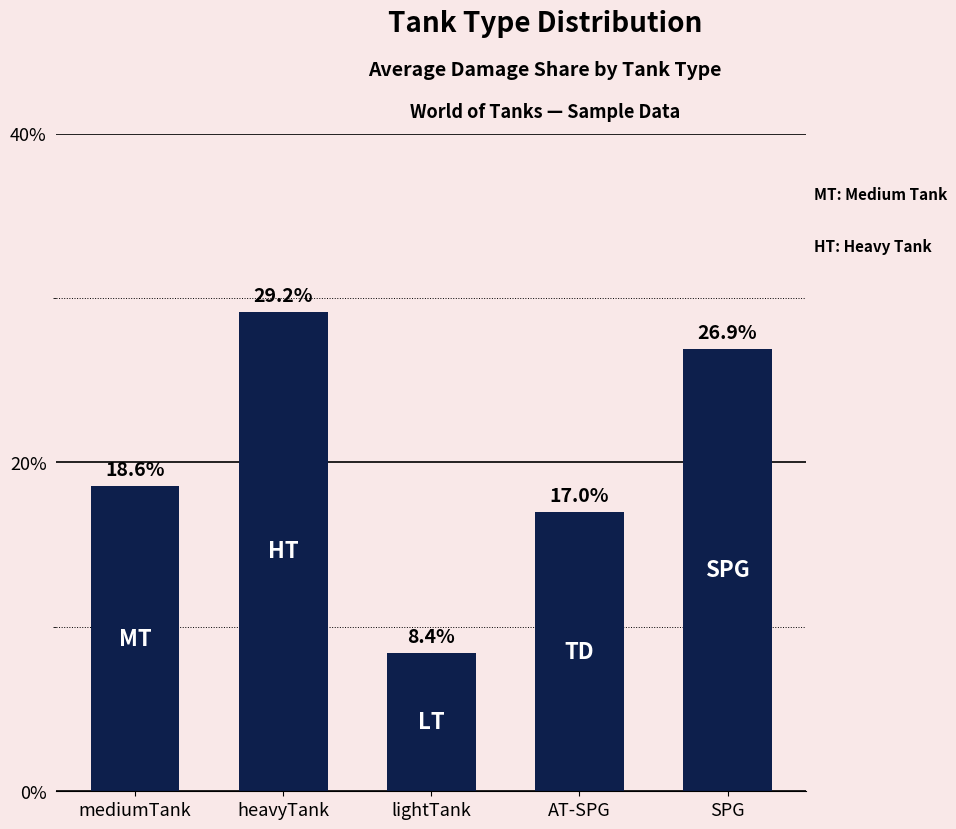

List the labels in order of value, smallest first.

lightTank, AT-SPG, mediumTank, SPG, heavyTank